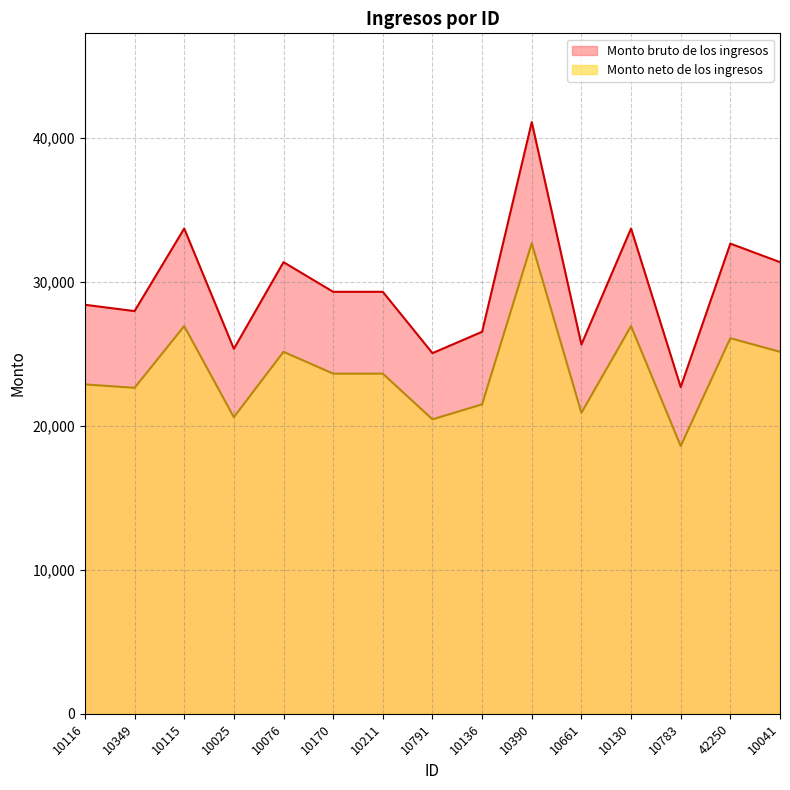

How many interior local valleys does the Monto bruto de los ingresos series have?

5